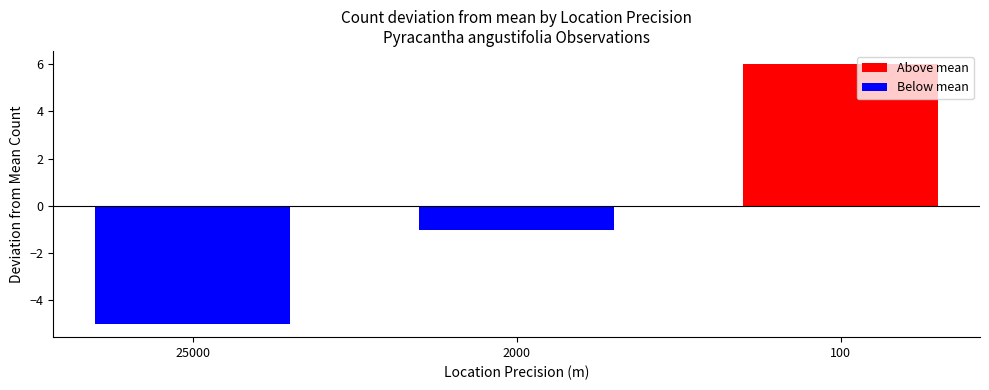

How many negative values are there?

2